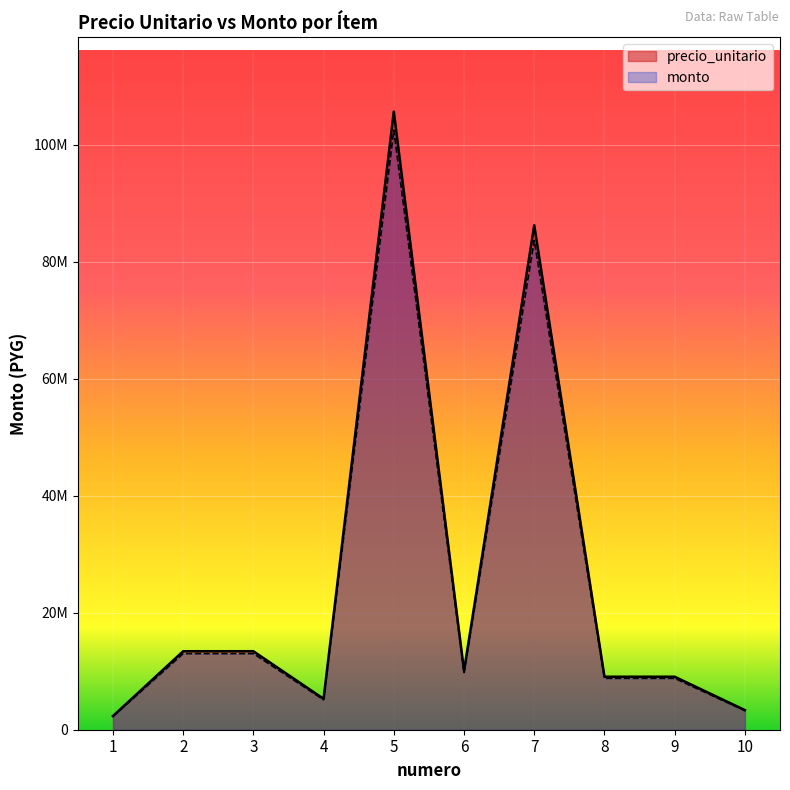

Is it true that monto equals 15354522.8 at 9?

False